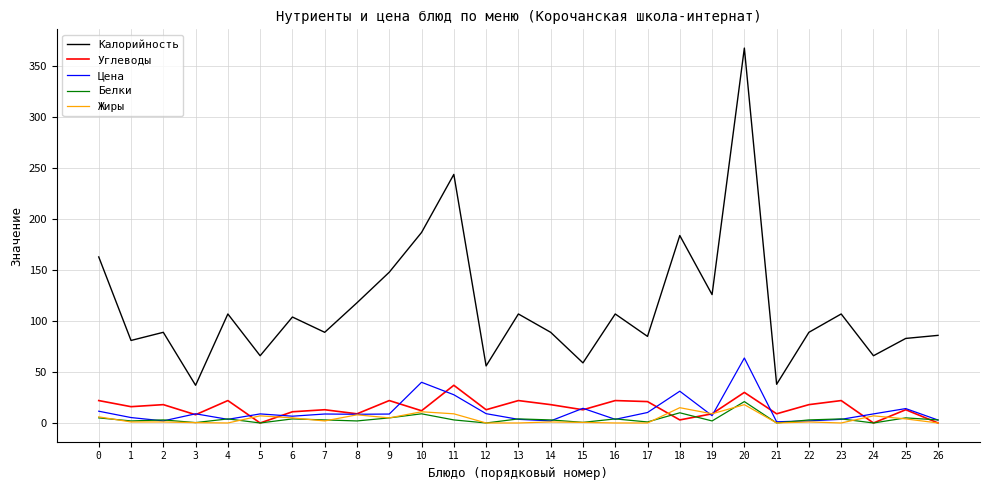

What is the difference between the second highest and minimum values in the Калорийность series?

207.0